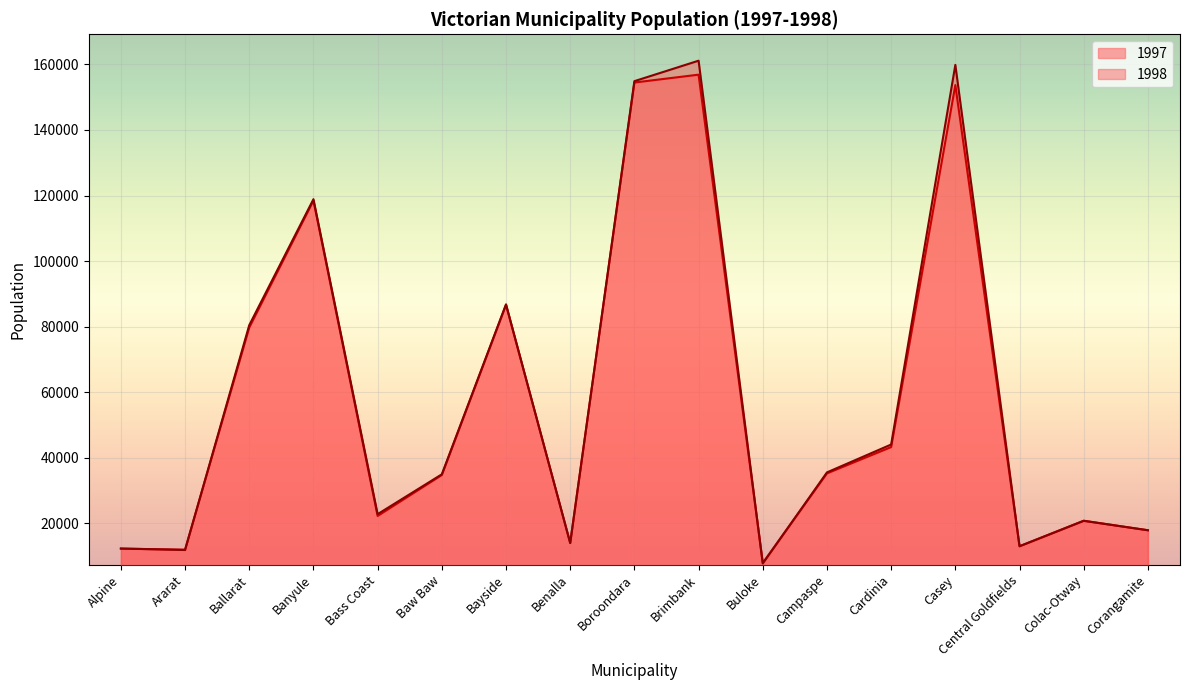

Between Ballarat and Corangamite, which is larger?

Ballarat